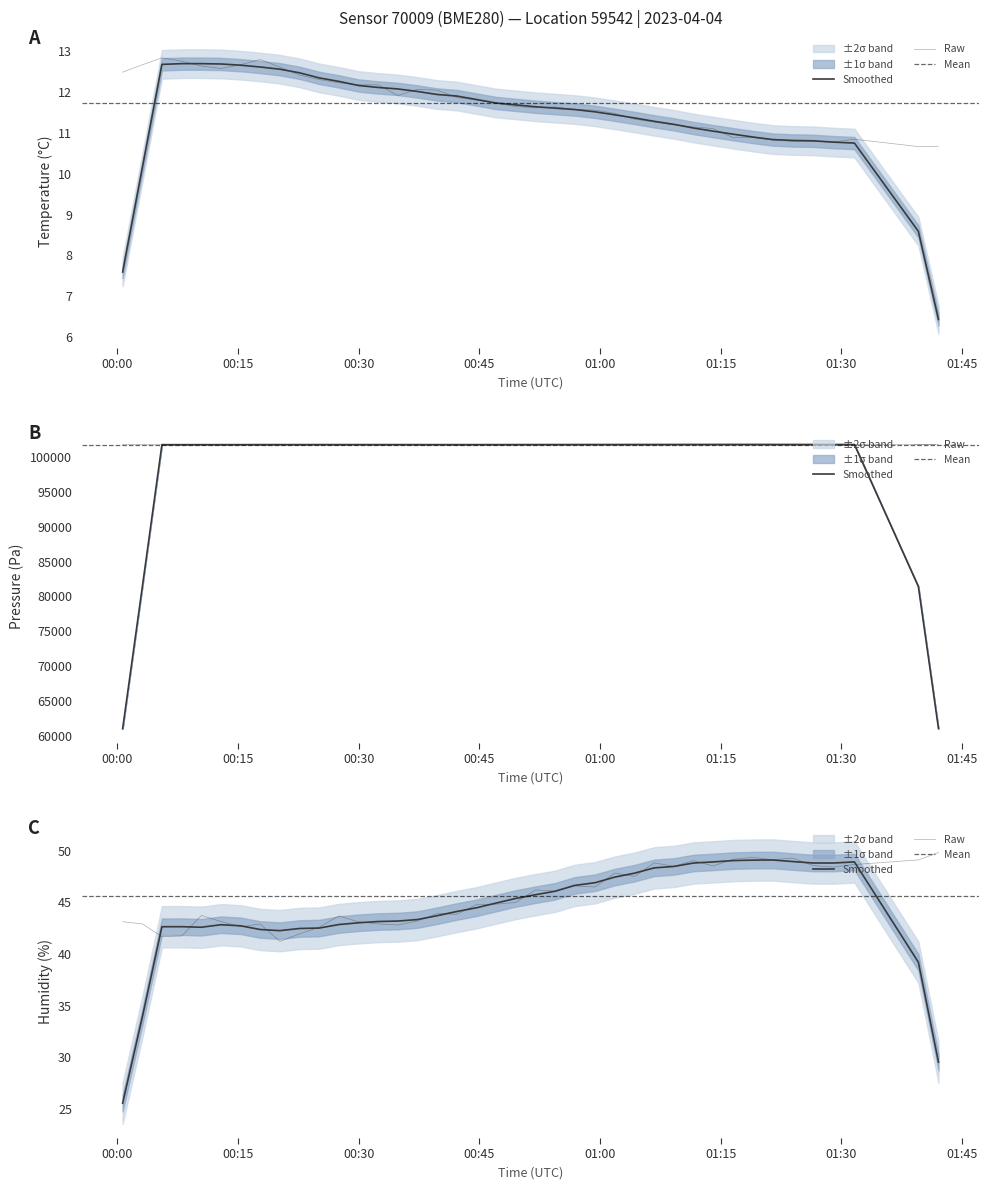

In temperature, how many points are lower than both neighbors (excluding endpoints)?

2